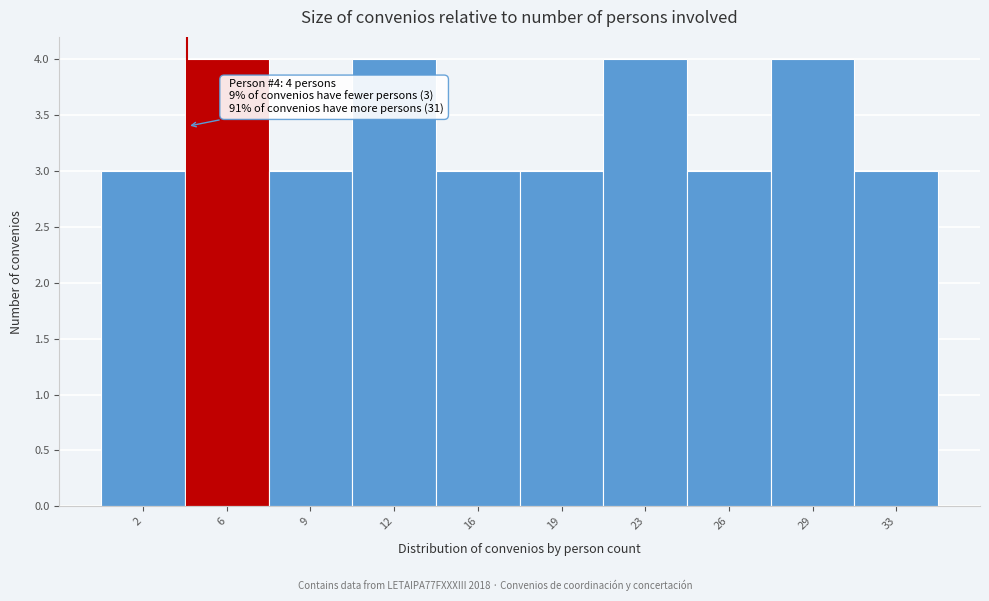

Reading left to right, extract all data points from this chart.

2=3	6=4	9=3	12=4	16=3	19=3	23=4	26=3	29=4	33=3